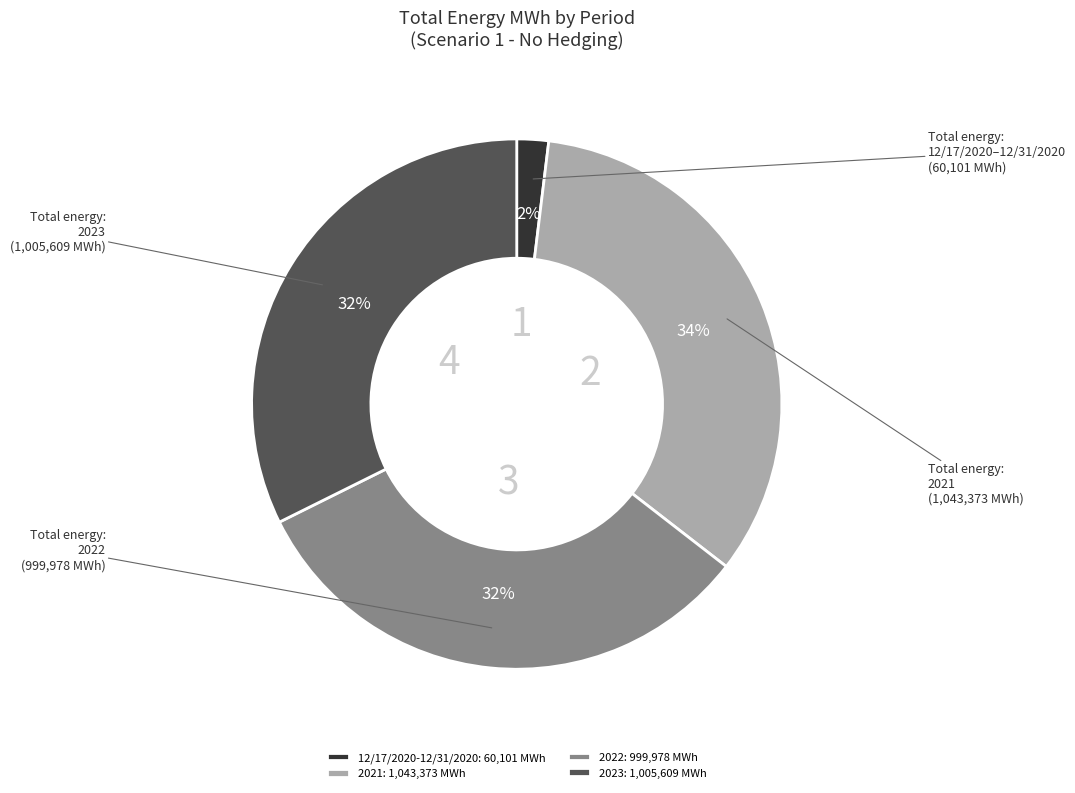

To the nearest percent, what is the average slice percentage?

25%